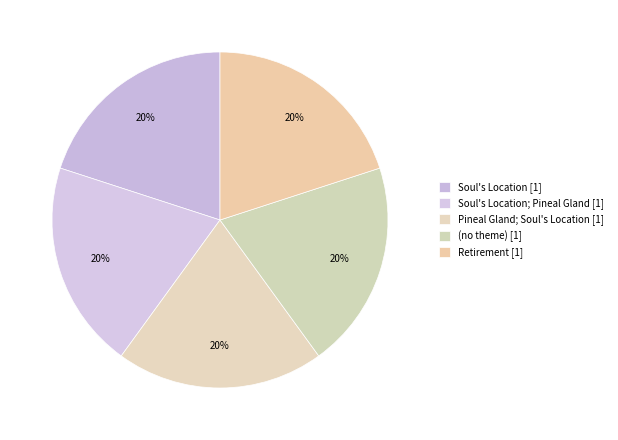

What is the smallest slice in the pie chart?

Soul's Location